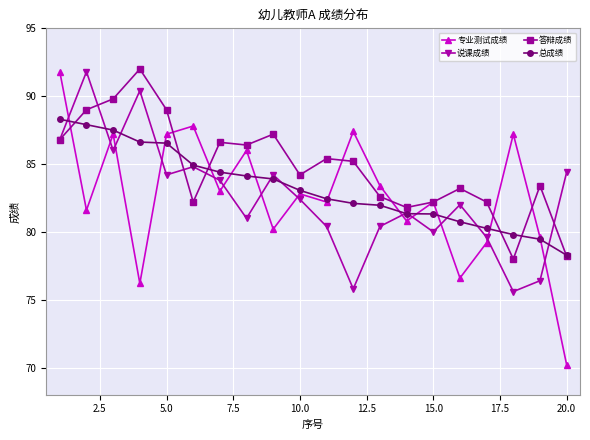

Which series has the largest total across all categories?

答辩成绩